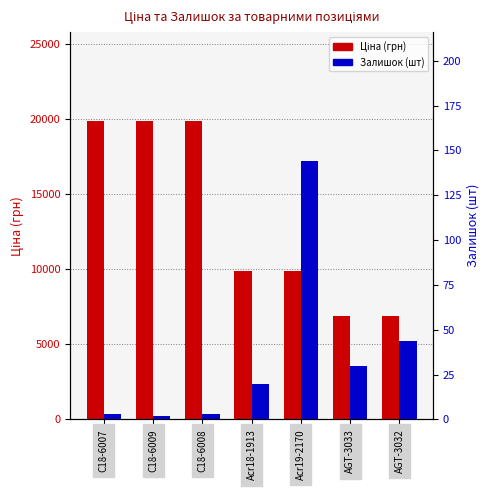

What are all the series names shown in the legend?

Ціна (грн), Залишок (шт)